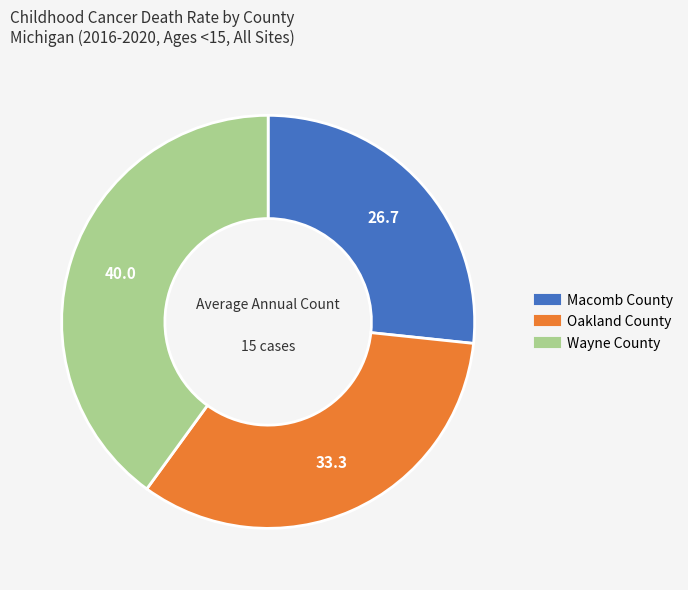

What is the smallest slice in the pie chart?

Macomb County